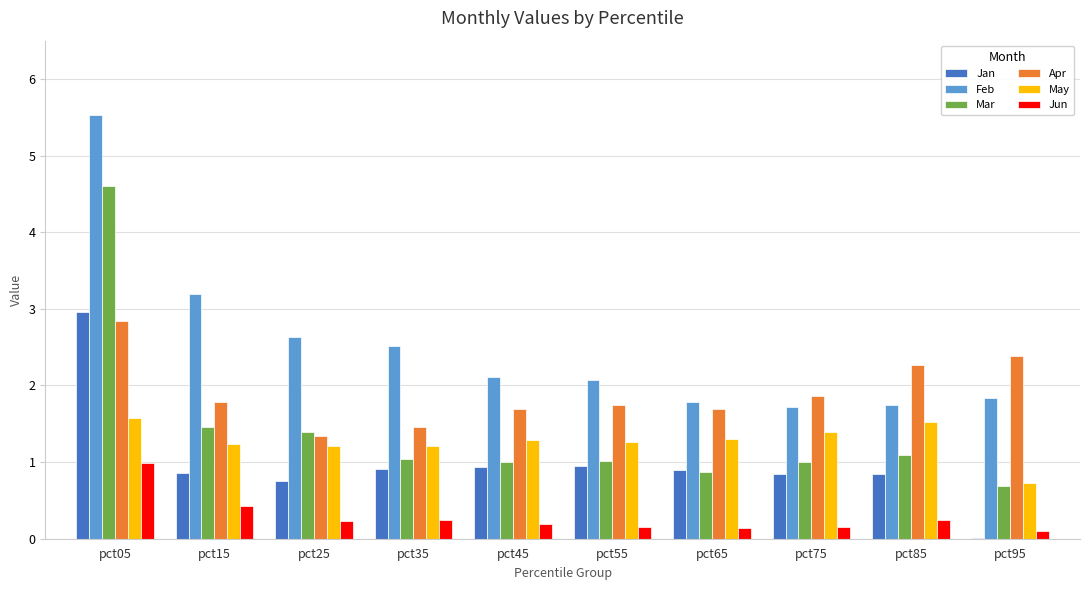

What is the sum of all Jun values?

2.9